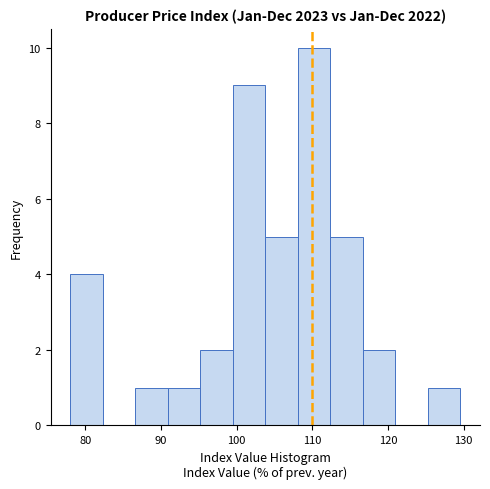

Reading left to right, transcribe this chart: for each bar, give the range it covers on the x-axis and its height. Neither the bar edges nor the heights are printed on the chart, so give them approximately, as read against the axes.

78.0 to 82.3: 4
82.3 to 86.6: 0
86.6 to 90.9: 1
90.9 to 95.2: 1
95.2 to 99.5: 2
99.5 to 103.8: 9
103.8 to 108.1: 5
108.1 to 112.4: 10
112.4 to 116.7: 5
116.7 to 121.0: 2
121.0 to 125.3: 0
125.3 to 129.6: 1